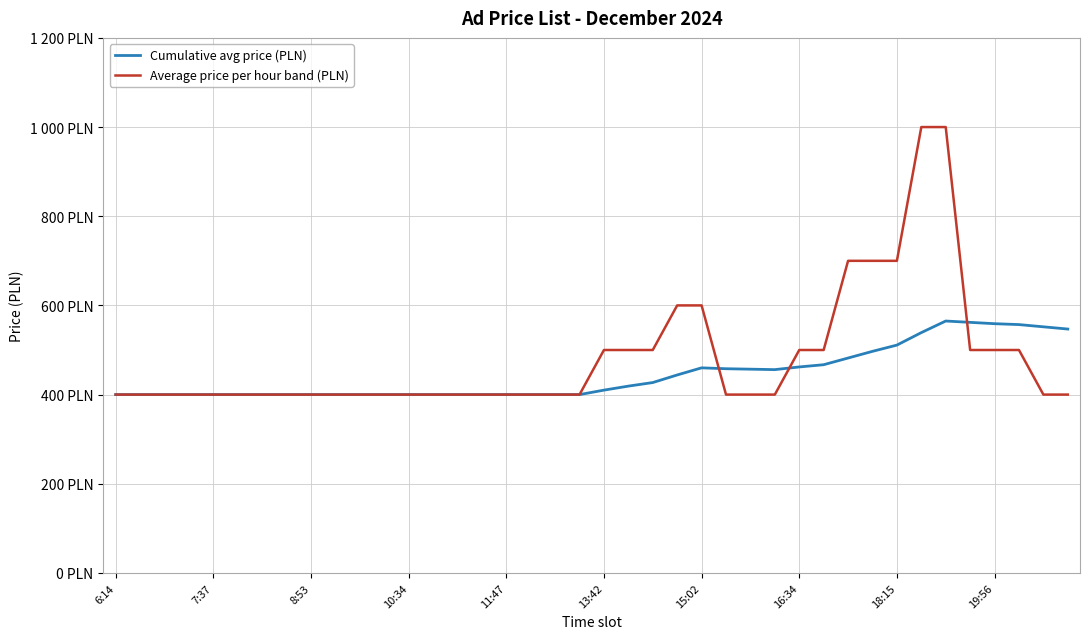

What is the label of the 14th point from the left?

13